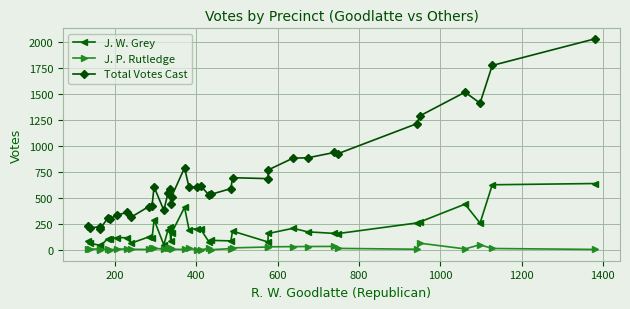

What is the sum of all J. W. Grey values?

6993